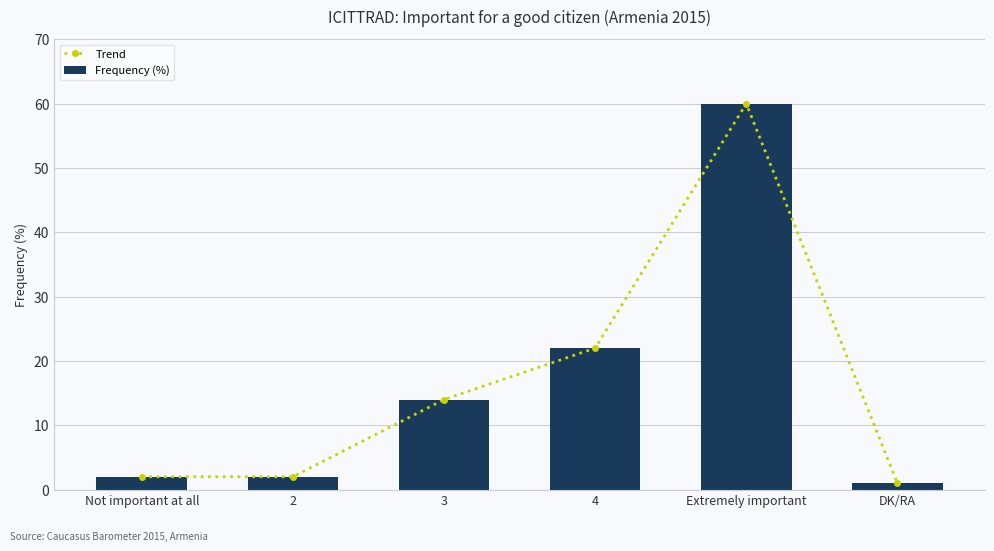

At which label is Frequency (%) closest to 30?

4